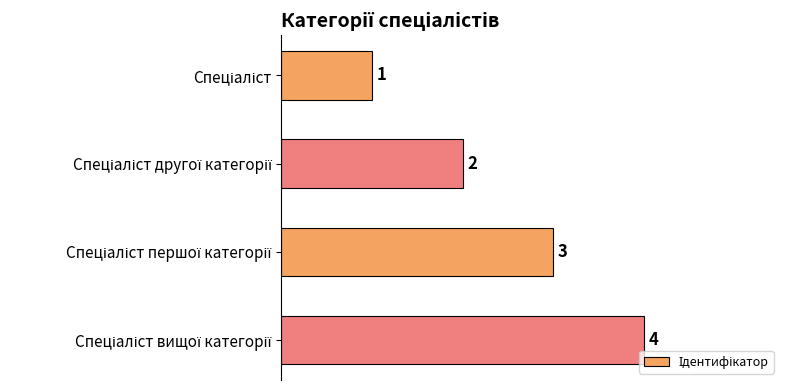

What is the sum of all values?

10